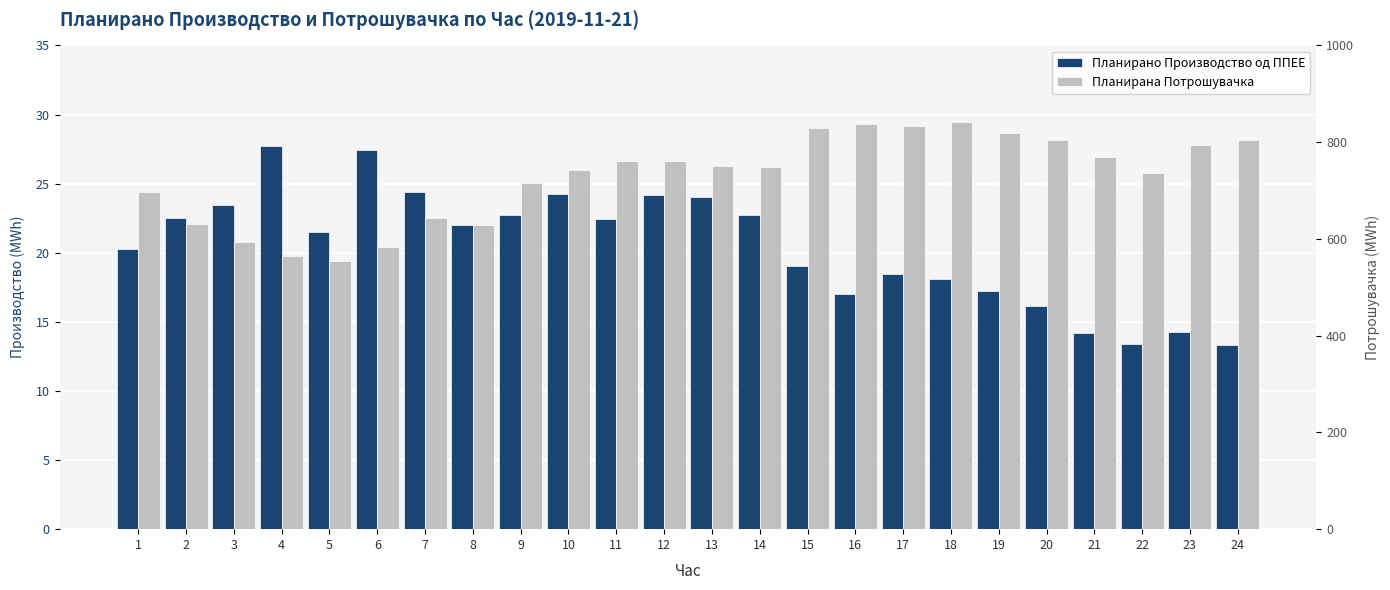

What is the value of the Планирано Производство од ППЕЕ bar at the 15th from the left?

19.1